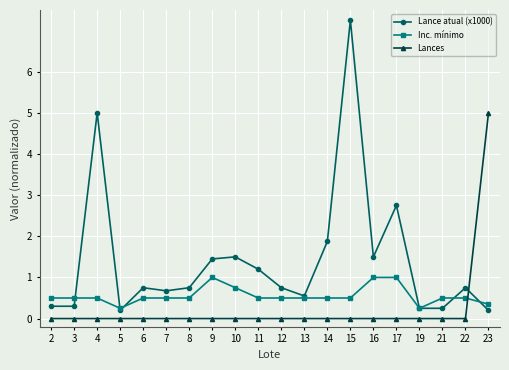

How many intersections are there between Lances and Inc. mínimo?

1